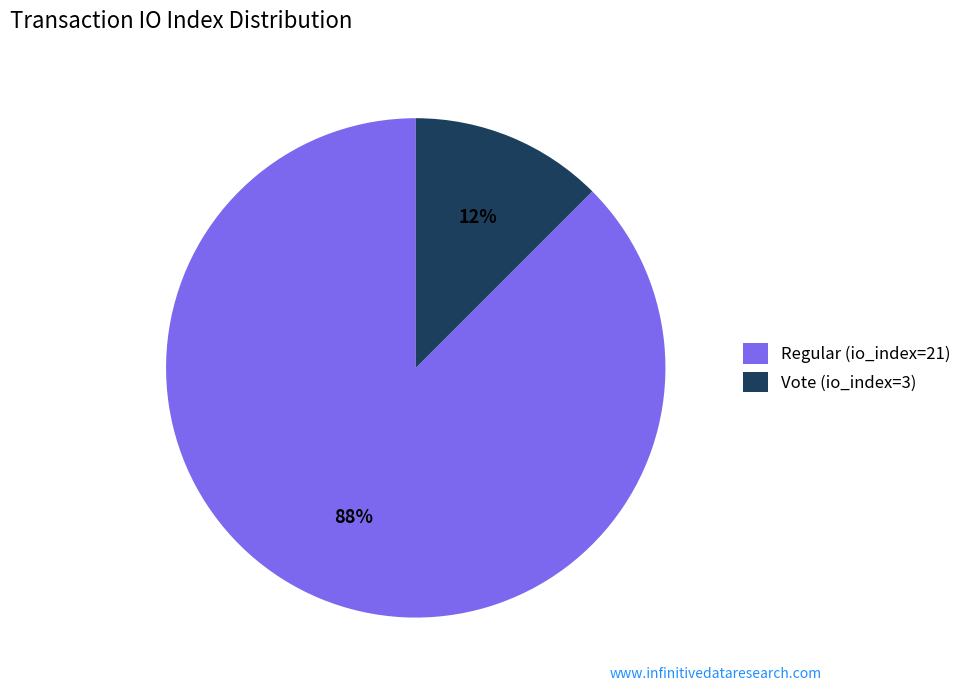

Is it true that Regular (io_index=21) is 99% of the pie?

False